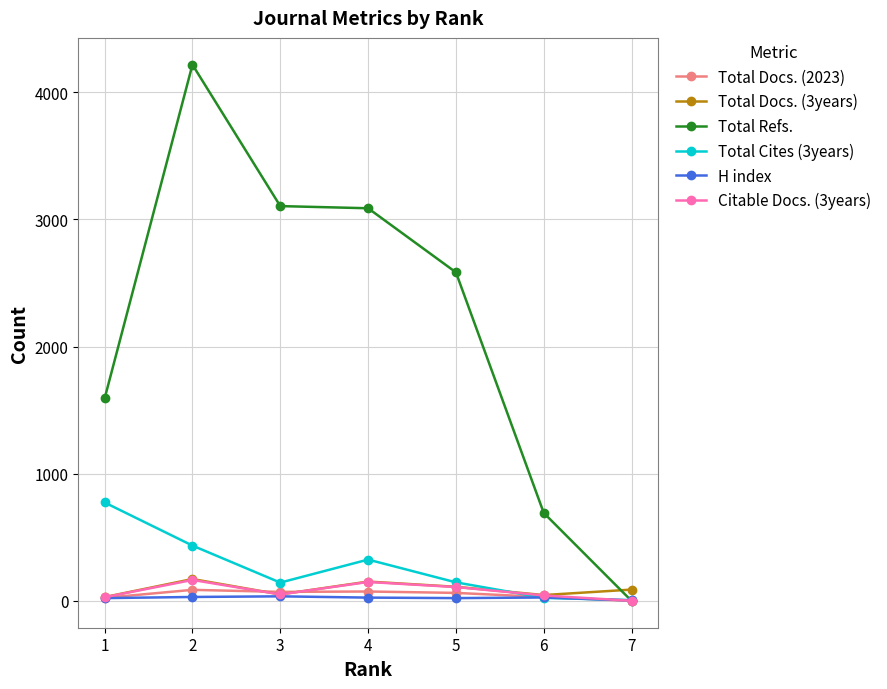

Which series has the largest range (max minus min)?

Total Refs.